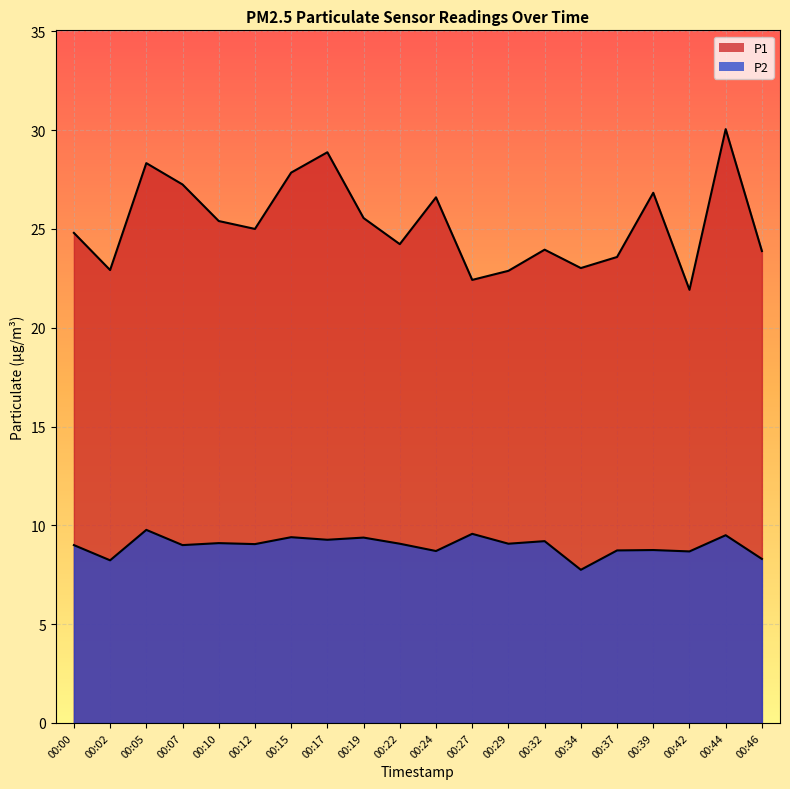

True or false: P2 and P1 cross at least once.

False